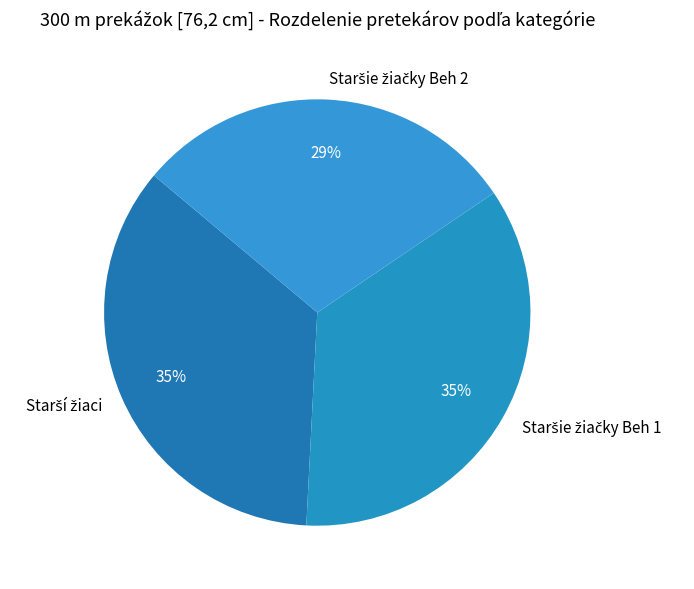

To the nearest percent, what is the difference between the largest and smallest slice percentages?

6%